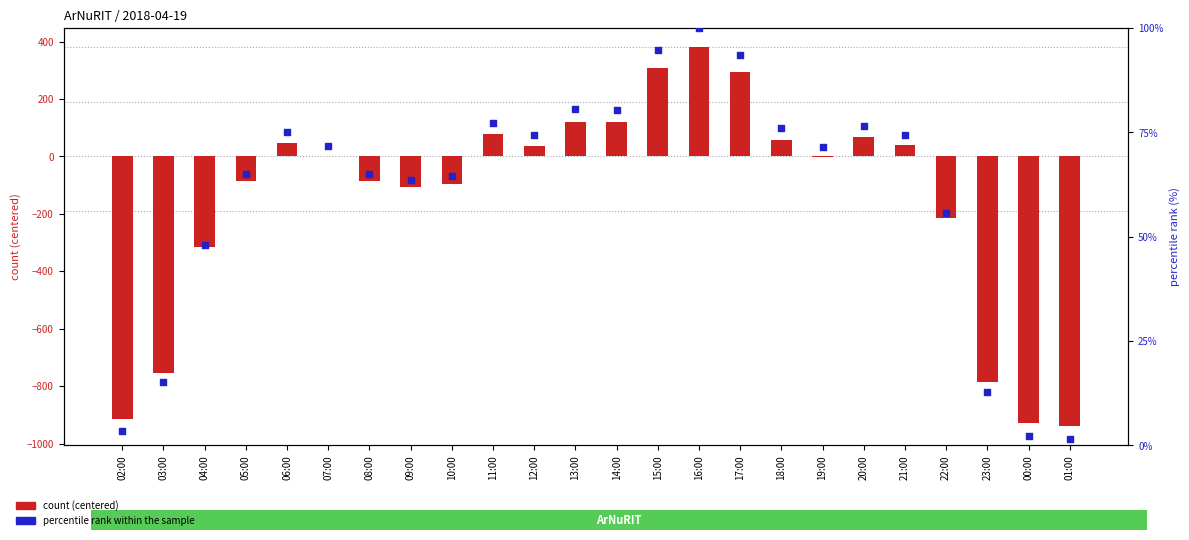

Which series reaches the minimum Y coordinate?

count (centered)